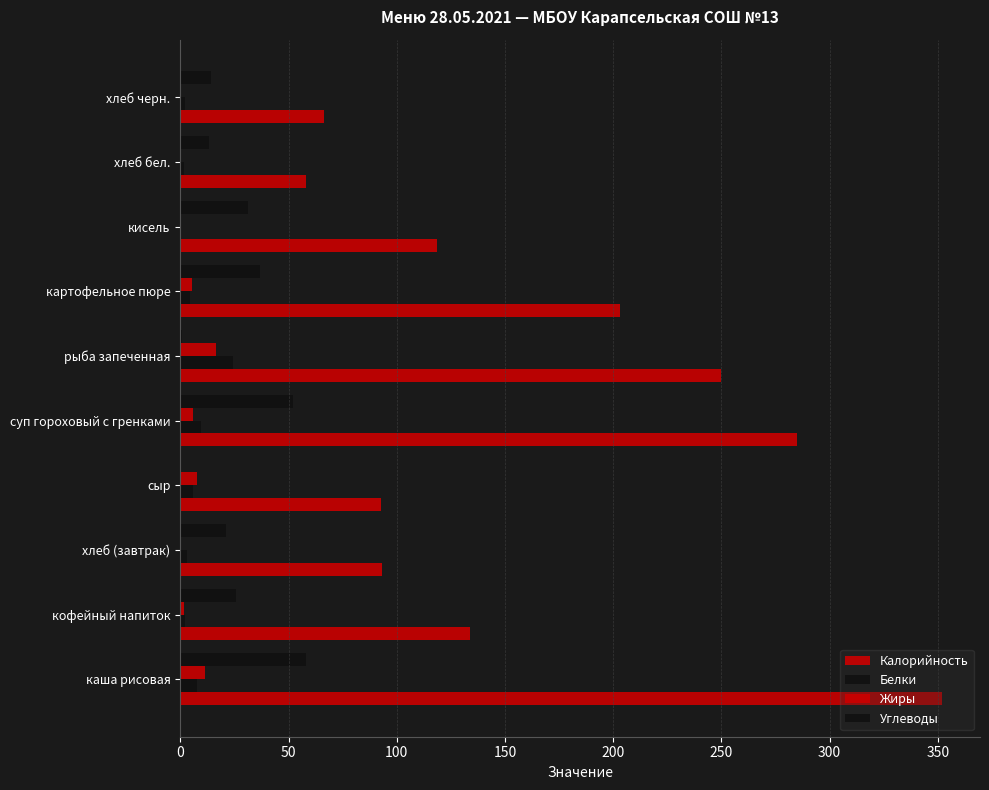

How many data points in Углеводы are above 25?

5